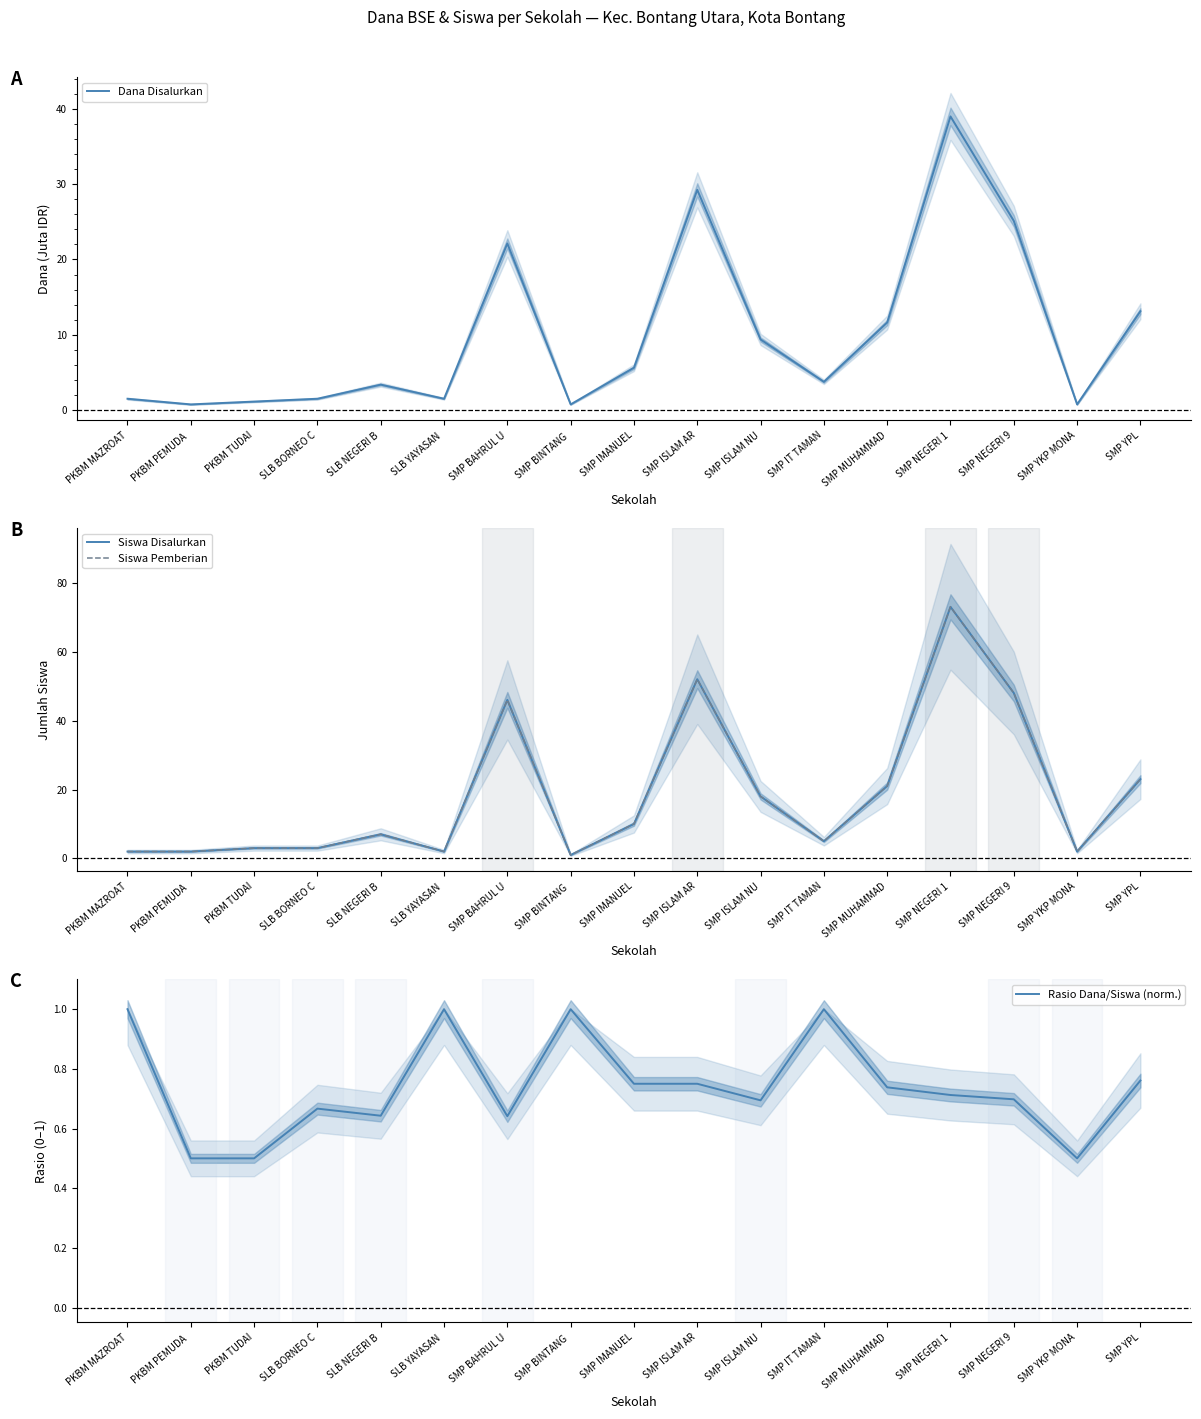

What is the label of the 10th point from the right?

SMP BINTANG 